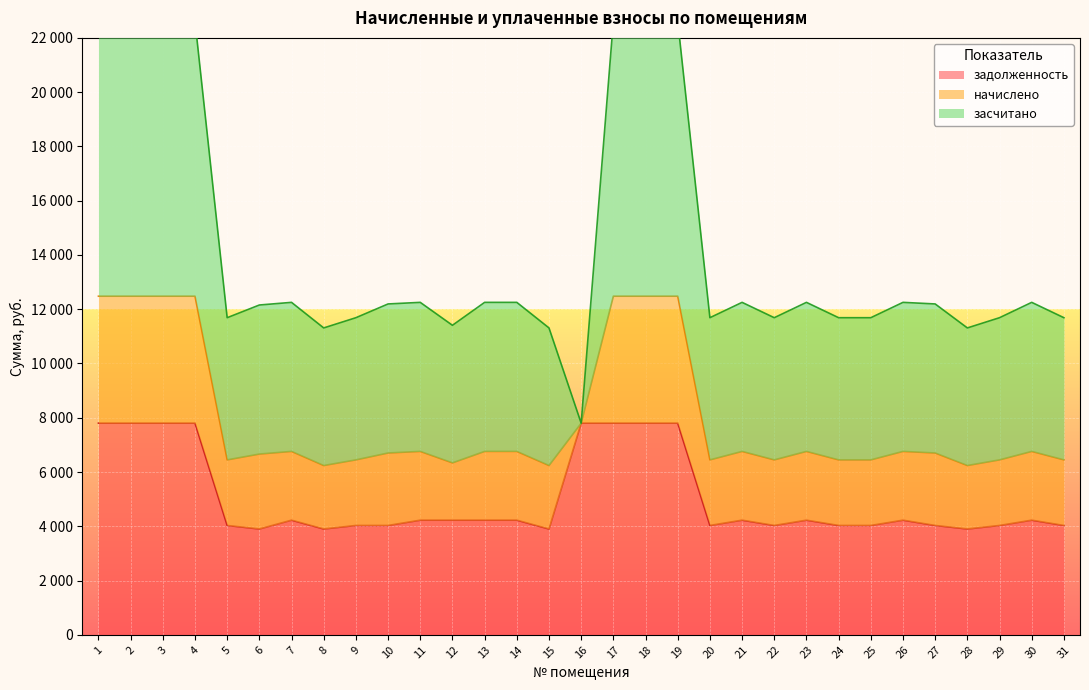

How many interior local valleys does the засчитано series have?

7